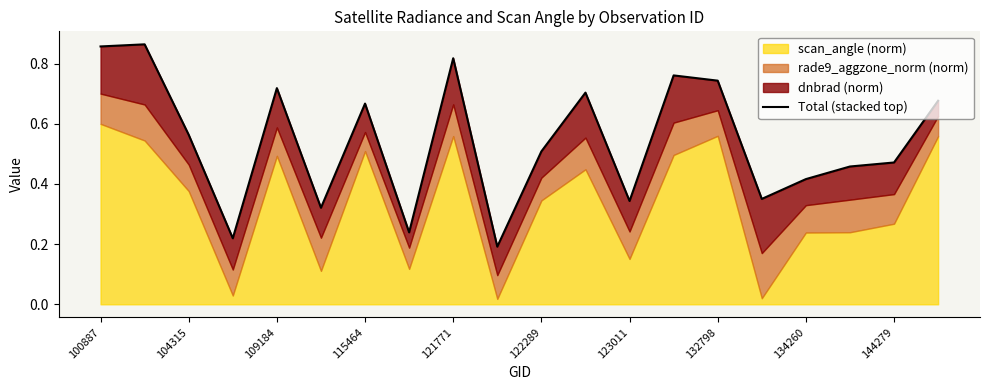

The value at 115464 is 0.1. True or false?

False